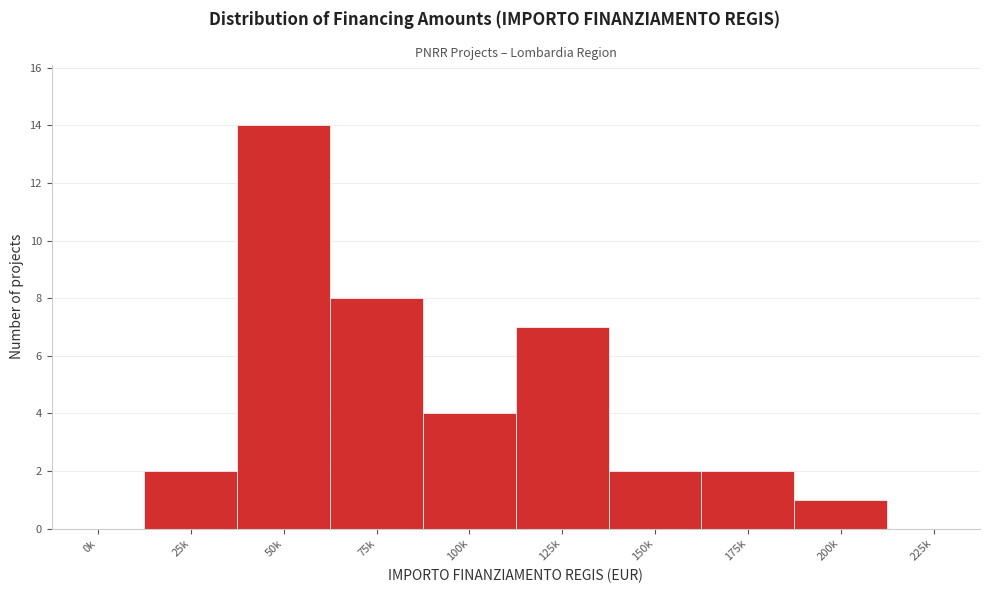

Reading left to right, extract all data points from this chart.

0k=0	25k=2	50k=14	75k=8	100k=4	125k=7	150k=2	175k=2	200k=1	225k=0